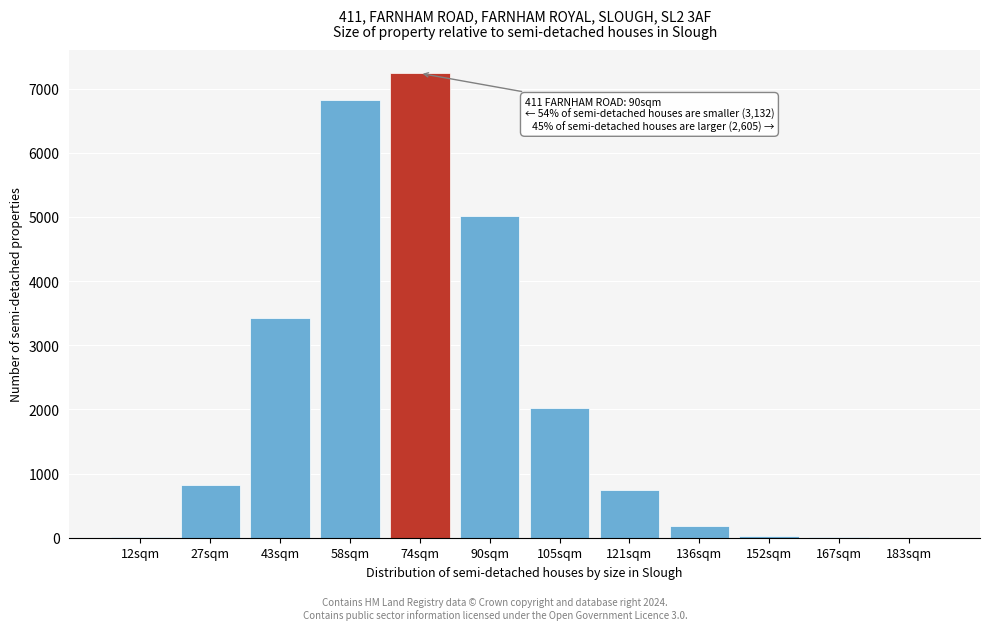

The value at 58sqm is 6818.2. True or false?

True